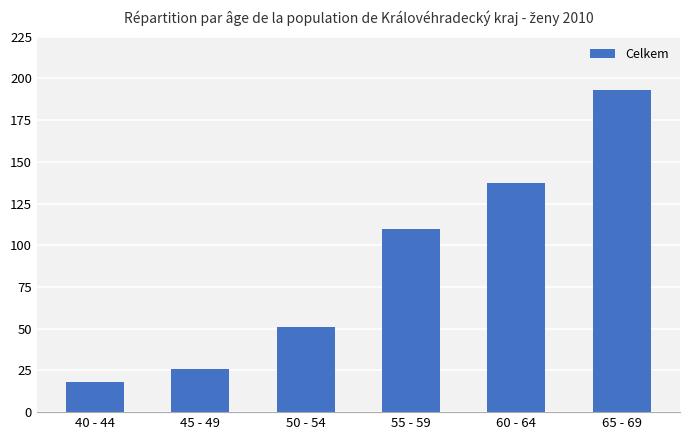

Reading left to right, what are all the values shown in this chart?

18	26	51	110	137	193